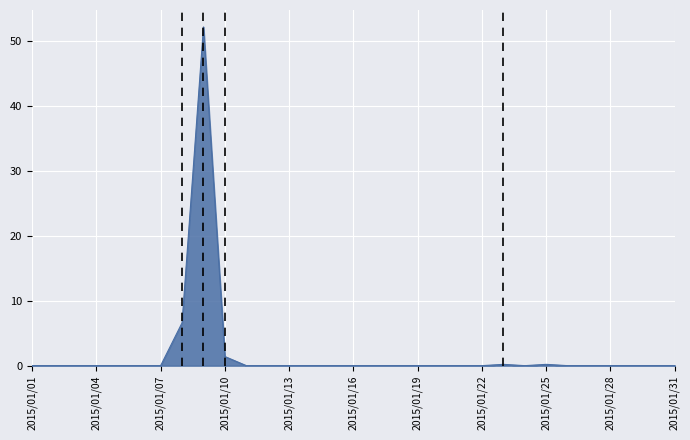

What is the greatest value displayed?

52.2